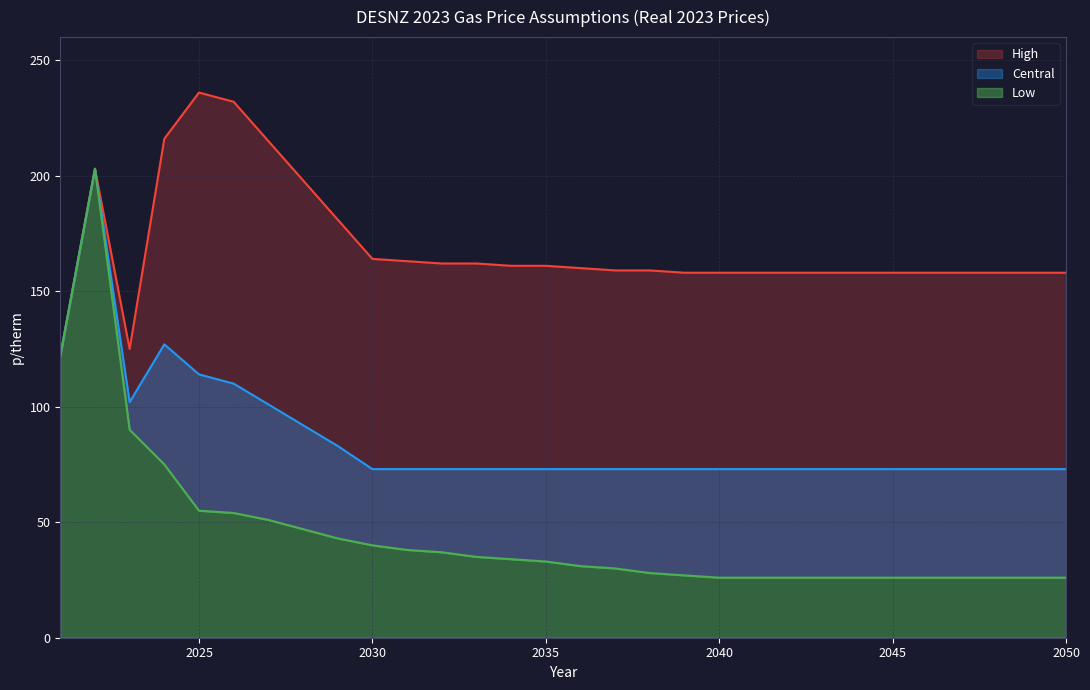

In High, how many points are lower than both neighbors (excluding endpoints)?

1